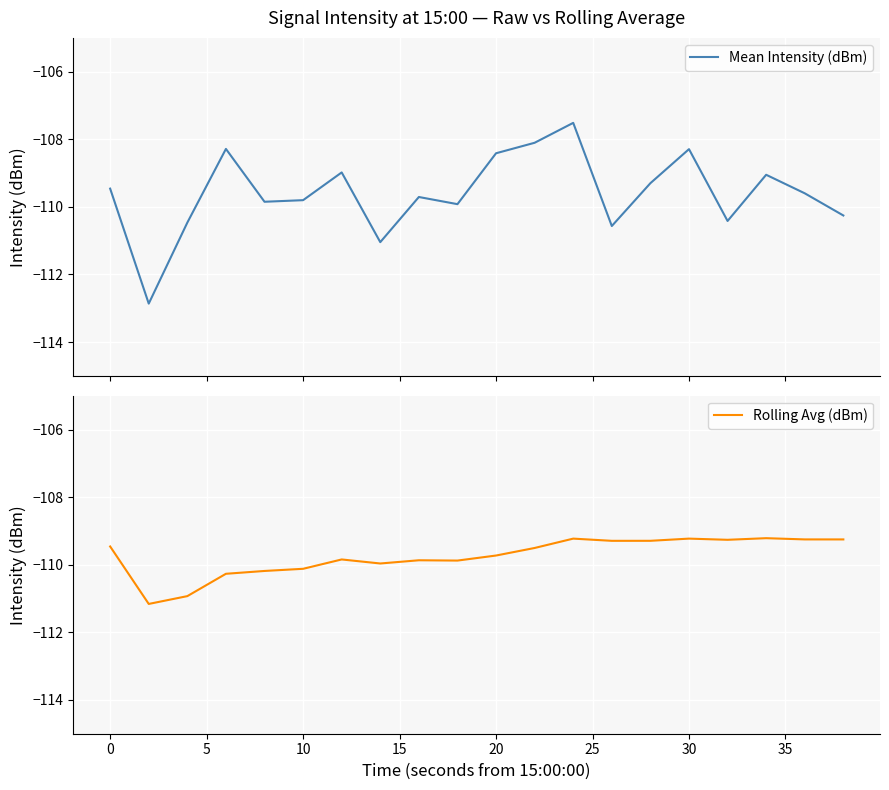

Which series has the largest range (max minus min)?

Mean Intensity (dBm)